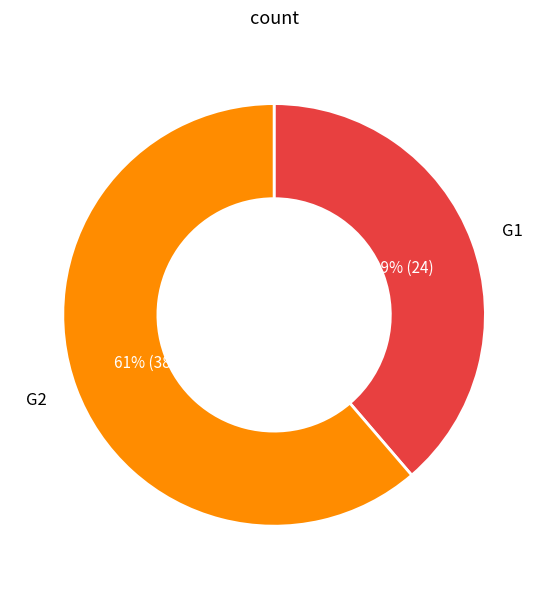

Is there any slice that represents more than half of the pie?

Yes